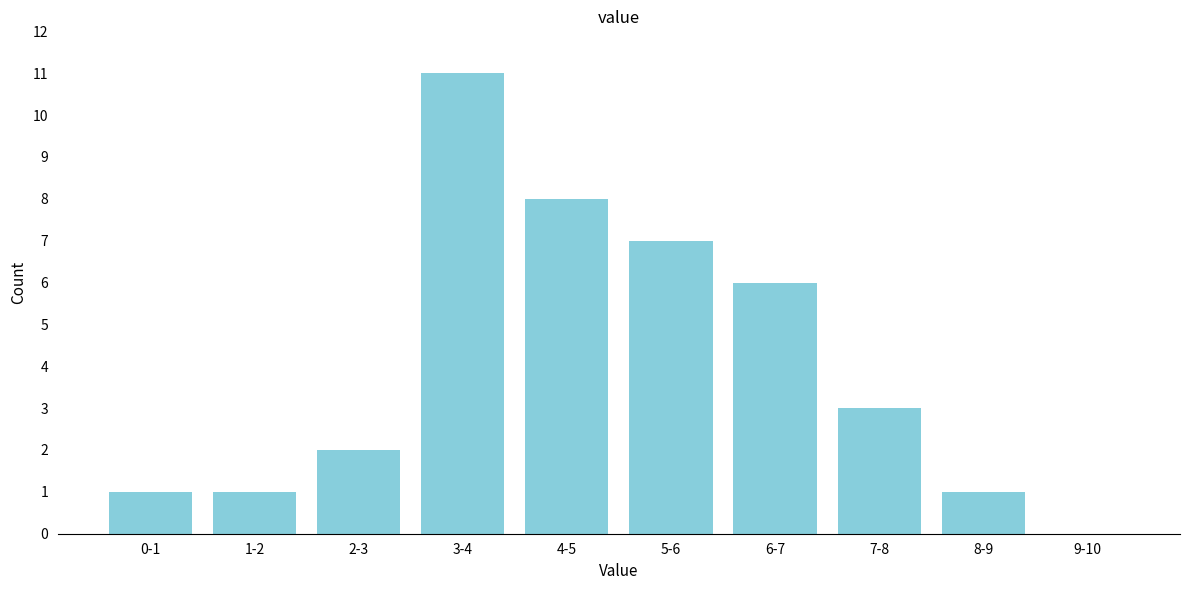

Reading right to left, extract all data points from this chart.

9-10=0	8-9=1	7-8=3	6-7=6	5-6=7	4-5=8	3-4=11	2-3=2	1-2=1	0-1=1